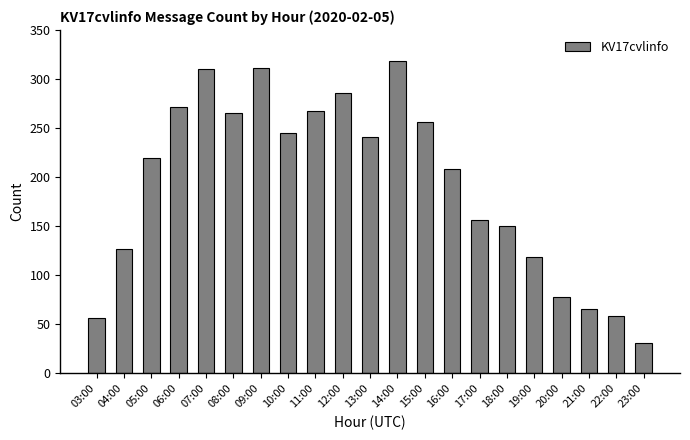

Between 20:00 and 21:00, which is larger?

20:00